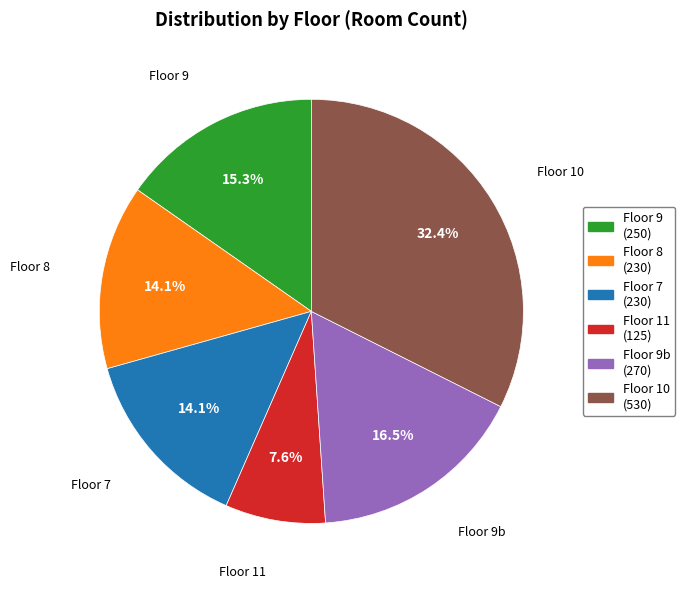

Does any single category account for the majority?

No